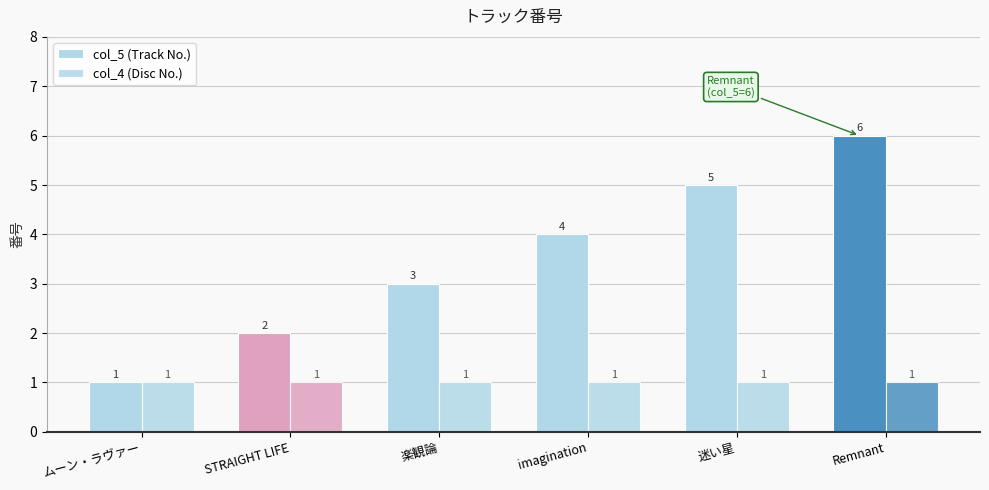

Is the value of col_5 (Track No.) at STRAIGHT LIFE greater than the value of col_4 (Disc No.) at imagination?

Yes